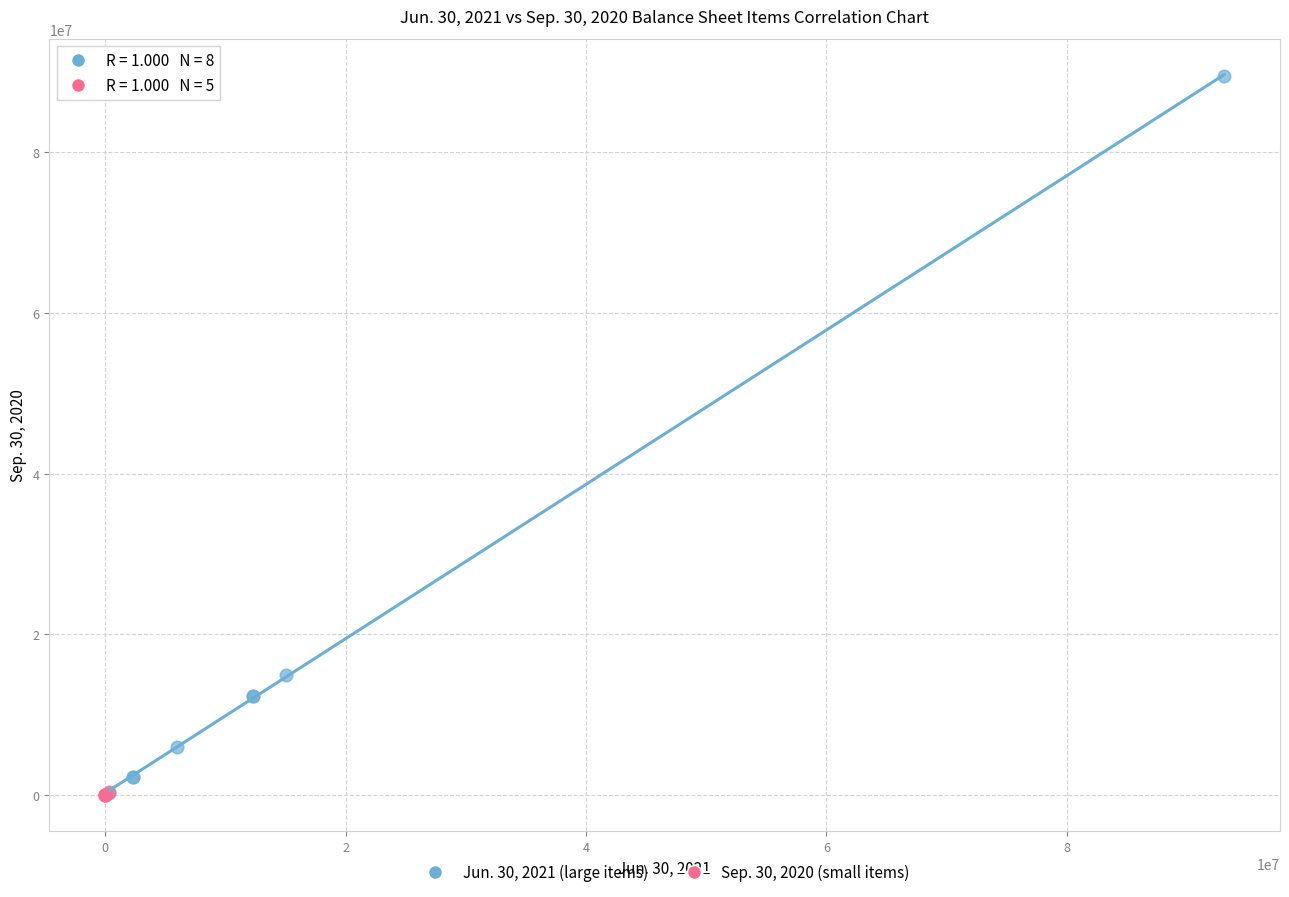

Which series has the widest spread of Y values?

Jun. 30, 2021 (large items)